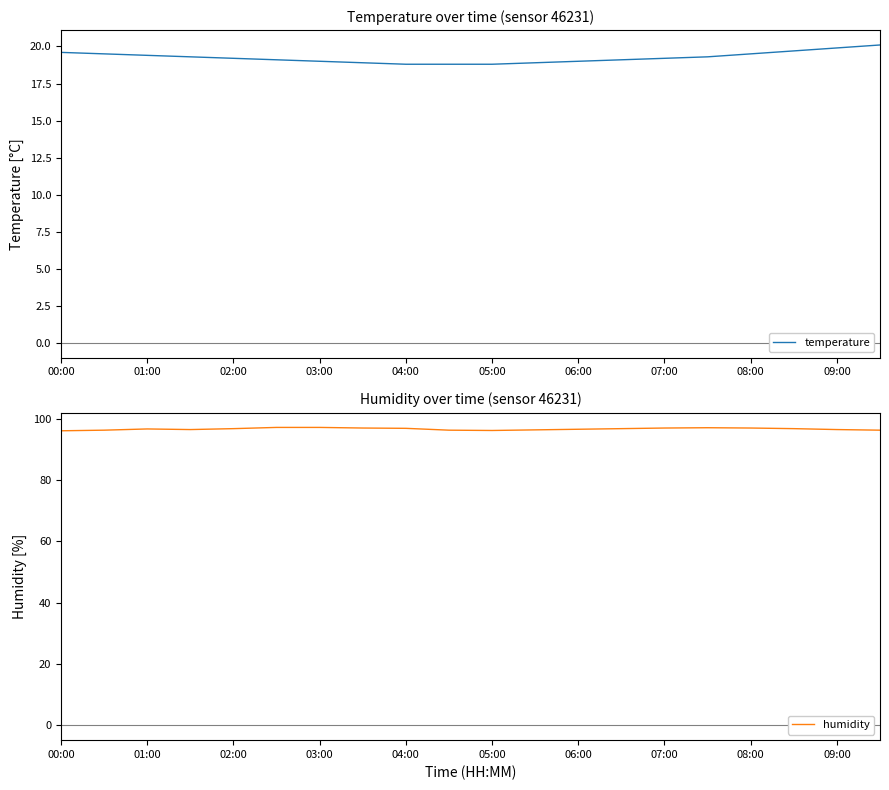

The humidity series shows 97.0 at 08:00. True or false?

True